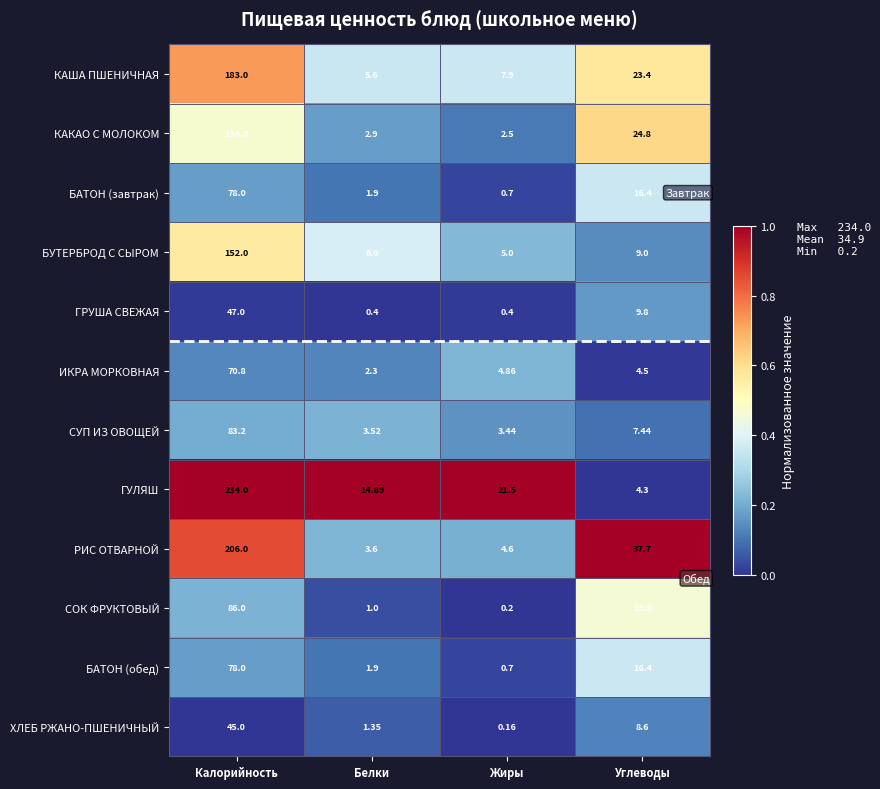

Where does the РИС ОТВАРНОЙ series first go above 37?

Калорийность